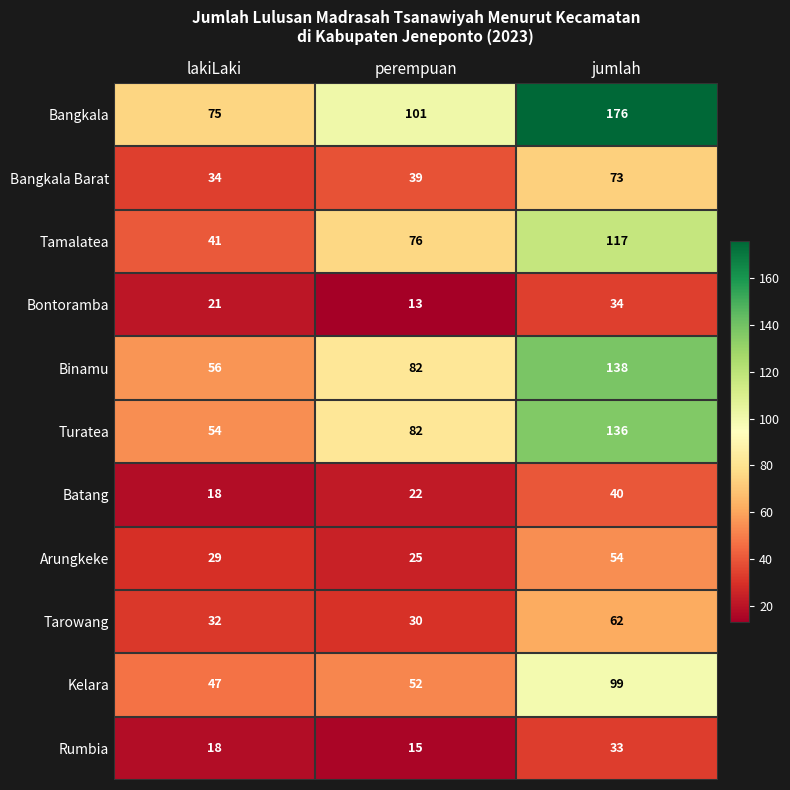

Read the Bangkala Barat value at perempuan, to the nearest 5.

40